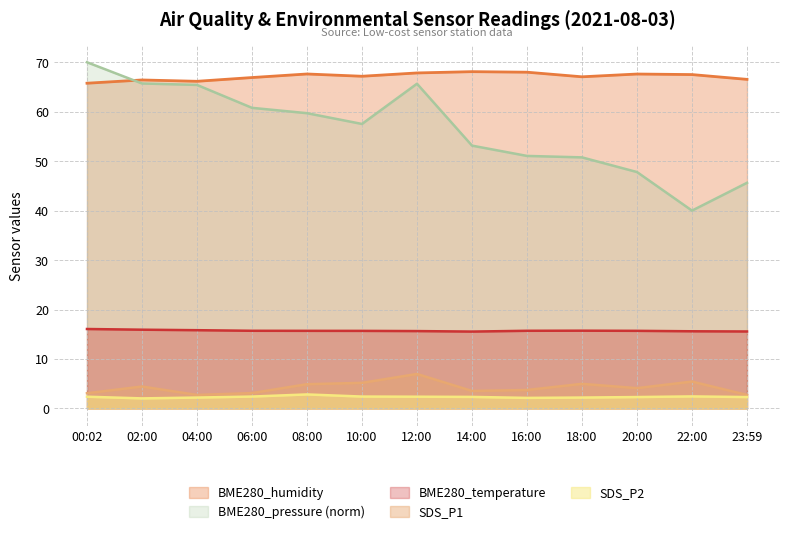

What is the sum of all BME280_pressure values?

733.2